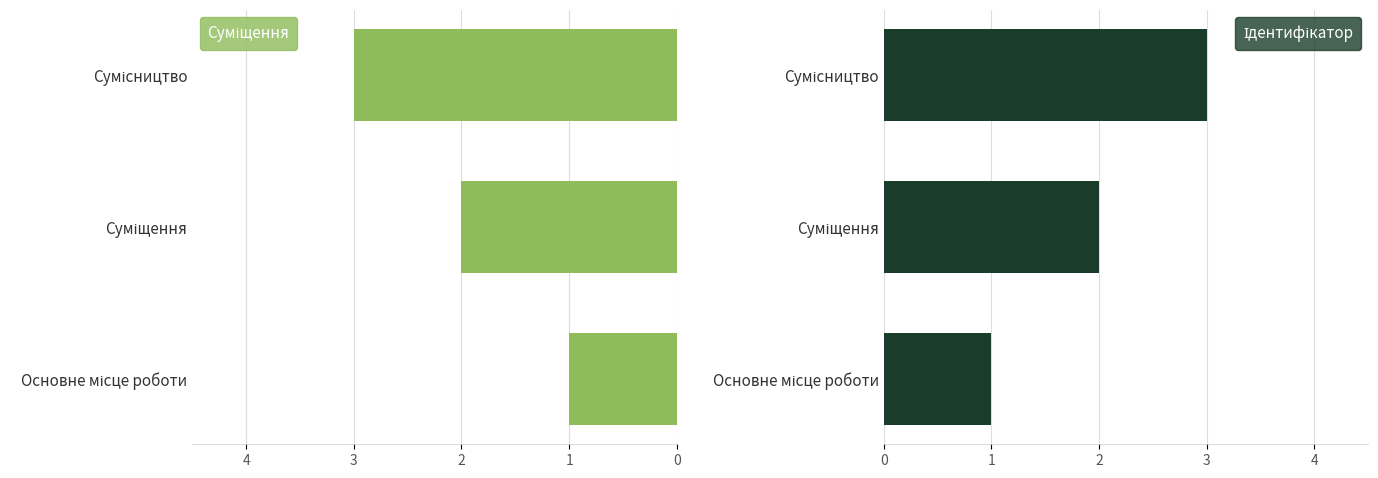

What is the value of the Ідентифікатор bar at the 2nd from the left?

2